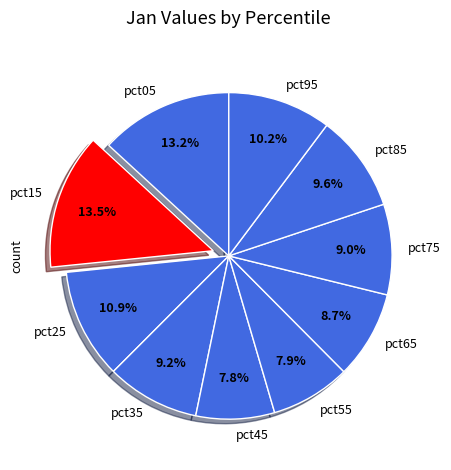

Count the number of slices in the pie.

10